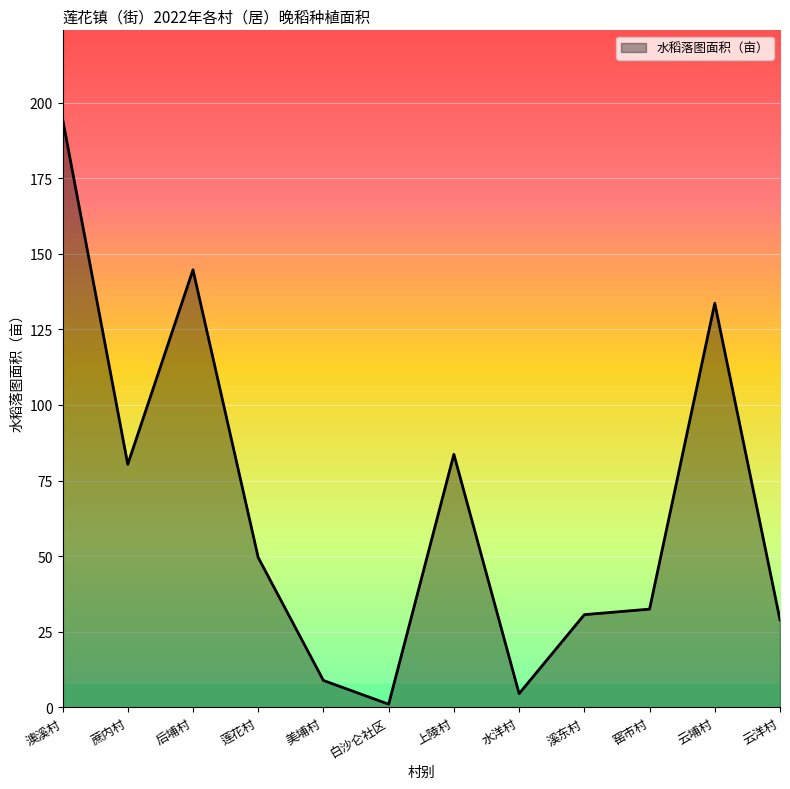

Read the value at 云洋村.

28.9